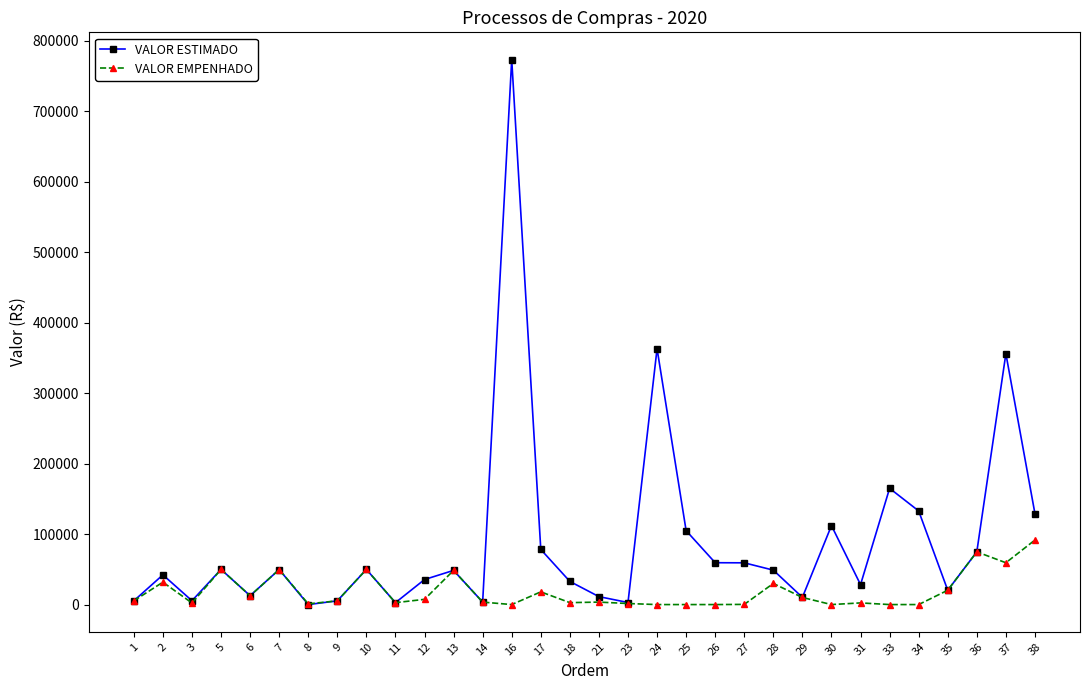

Count the number of categories in the chart.

32